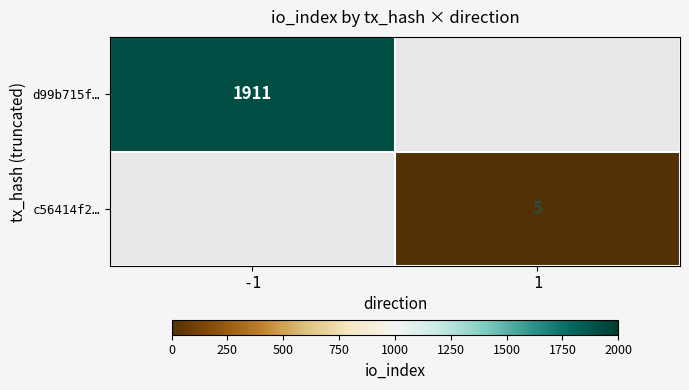

Is the value of c56414f2… at 1 greater than the value of d99b715f… at -1?

No